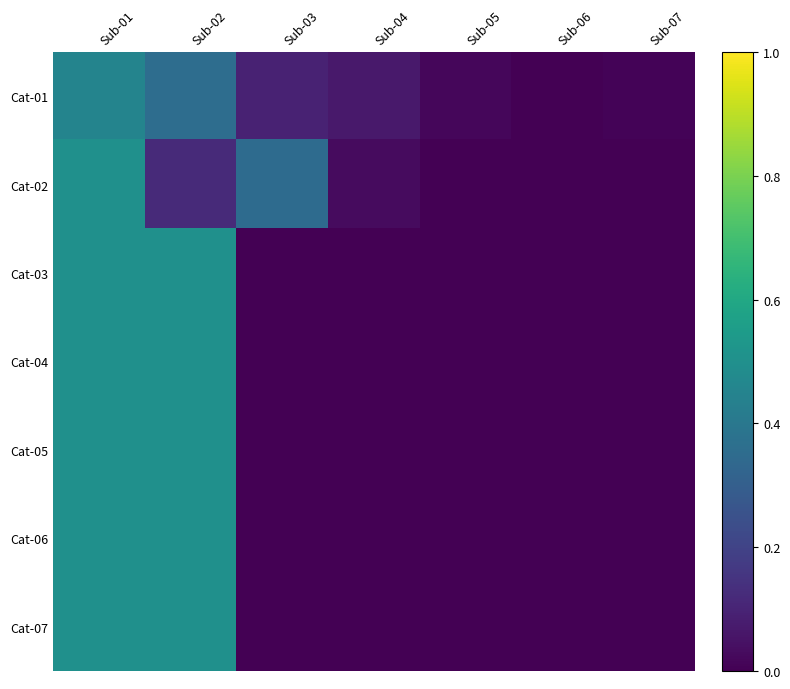

Reading left to right, what are all the values shown in this chart?

Cat-01: Sub-01=0.5	Sub-02=0.4	Sub-03=0.1	Sub-04=0.1	Sub-05=0.0	Sub-06=0.0	Sub-07=0.0
Cat-02: Sub-01=0.5	Sub-02=0.1	Sub-03=0.4	Sub-04=0.0	Sub-05=0.0	Sub-06=0.0	Sub-07=0.0
Cat-03: Sub-01=0.5	Sub-02=0.5	Sub-03=0.0	Sub-04=0.0	Sub-05=0.0	Sub-06=0.0	Sub-07=0.0
Cat-04: Sub-01=0.5	Sub-02=0.5	Sub-03=0.0	Sub-04=0.0	Sub-05=0.0	Sub-06=0.0	Sub-07=0.0
Cat-05: Sub-01=0.5	Sub-02=0.5	Sub-03=0.0	Sub-04=0.0	Sub-05=0.0	Sub-06=0.0	Sub-07=0.0
Cat-06: Sub-01=0.5	Sub-02=0.5	Sub-03=0.0	Sub-04=0.0	Sub-05=0.0	Sub-06=0.0	Sub-07=0.0
Cat-07: Sub-01=0.5	Sub-02=0.5	Sub-03=0.0	Sub-04=0.0	Sub-05=0.0	Sub-06=0.0	Sub-07=0.0